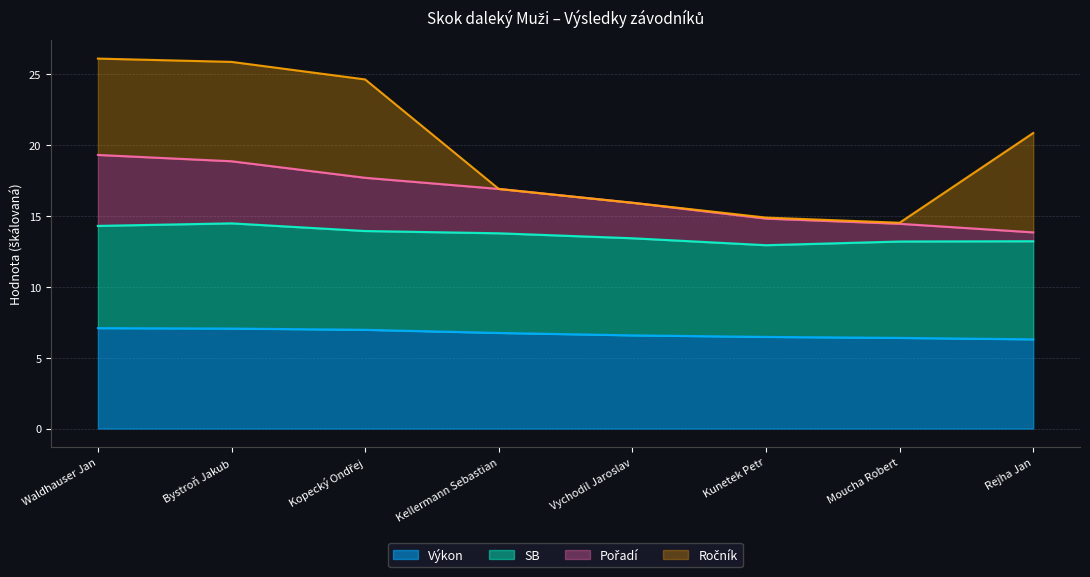

What is the total value across all series at Bystroň Jakub?

25.8